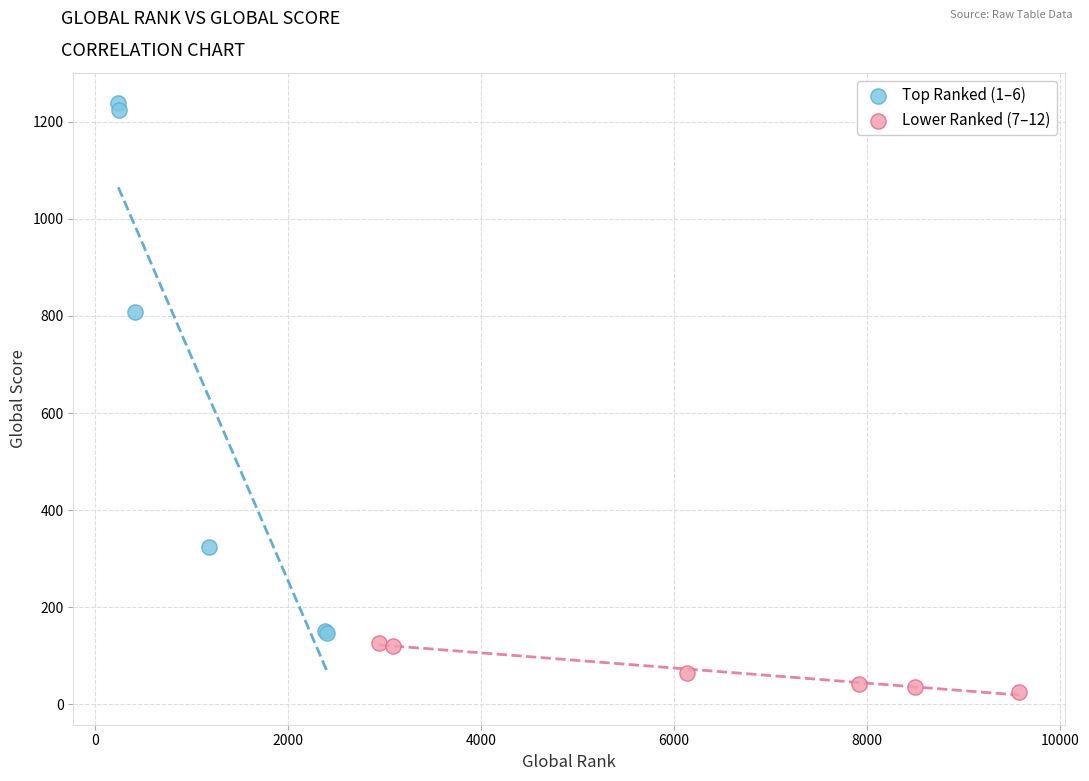

Which series reaches the maximum Y coordinate?

Top Ranked (1–6)